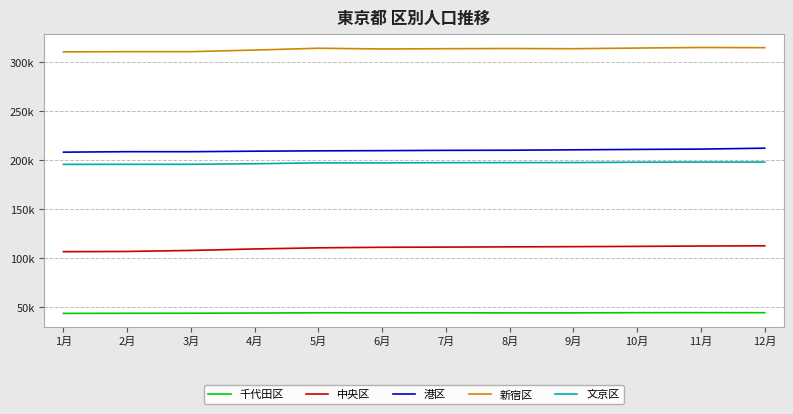

Which series has the widest spread of values?

中央区